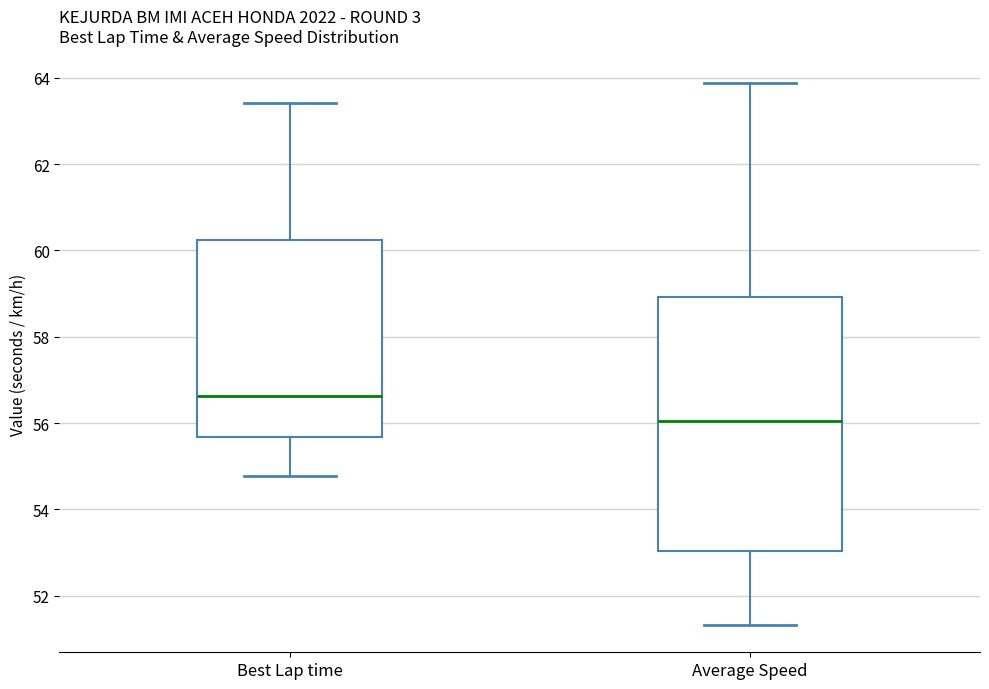

Comparing the boxes themselves (not the whiskers), which one is the tallest?

Average Speed